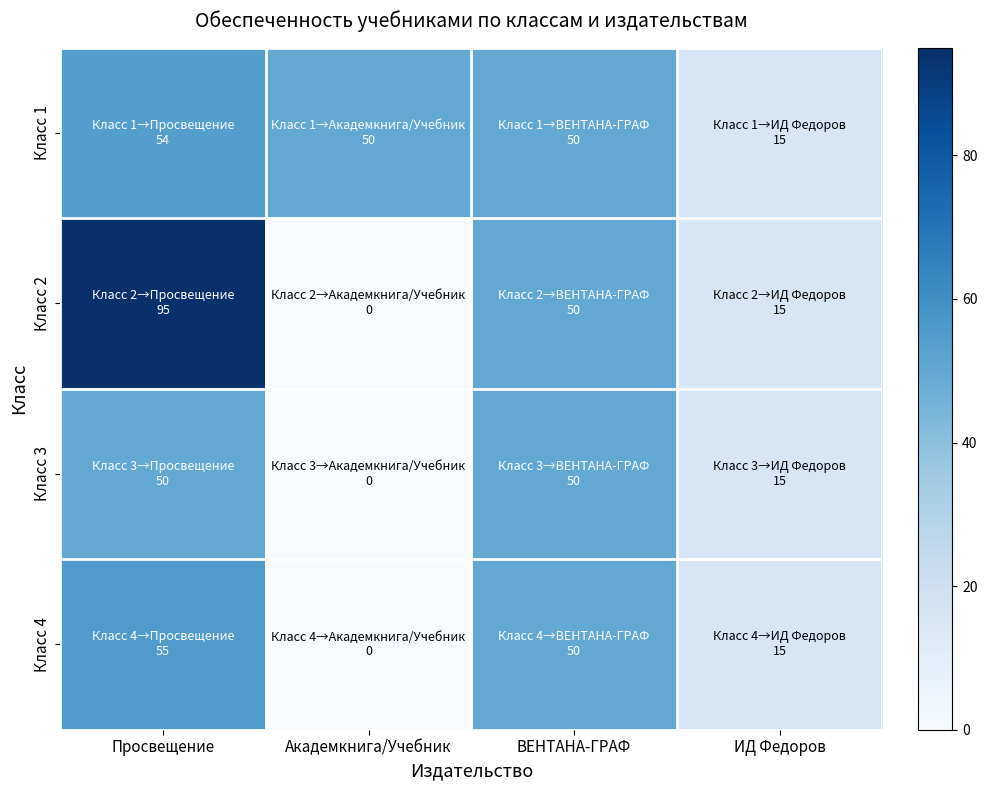

Reading left to right, what are all the values shown in this chart?

Класс 1: Просвещение=54	Академкнига/Учебник=50	ВЕНТАНА-ГРАФ=50	ИД Федоров=15
Класс 2: Просвещение=95	Академкнига/Учебник=0	ВЕНТАНА-ГРАФ=50	ИД Федоров=15
Класс 3: Просвещение=50	Академкнига/Учебник=0	ВЕНТАНА-ГРАФ=50	ИД Федоров=15
Класс 4: Просвещение=55	Академкнига/Учебник=0	ВЕНТАНА-ГРАФ=50	ИД Федоров=15